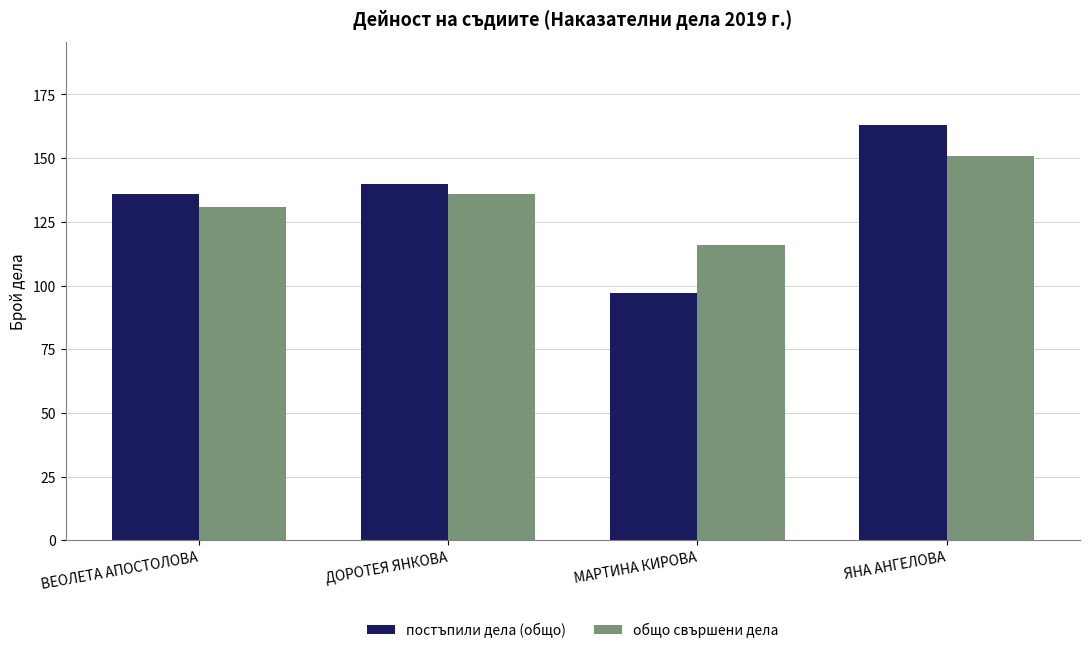

At which category is the sum across all series the highest?

ЯНА АНГЕЛОВА